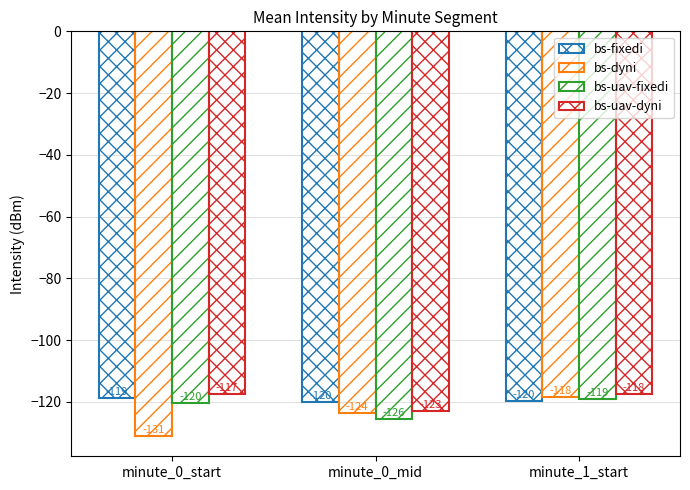

At which category does the chart reach its minimum across all series?

minute_0_start